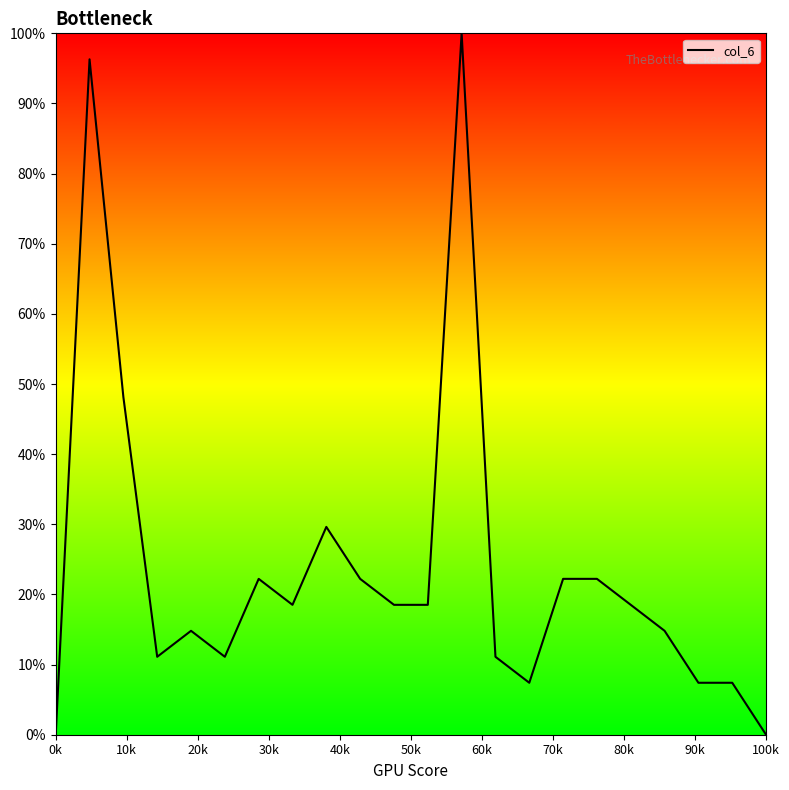

What is the difference between the maximum and minimum values?

100.0